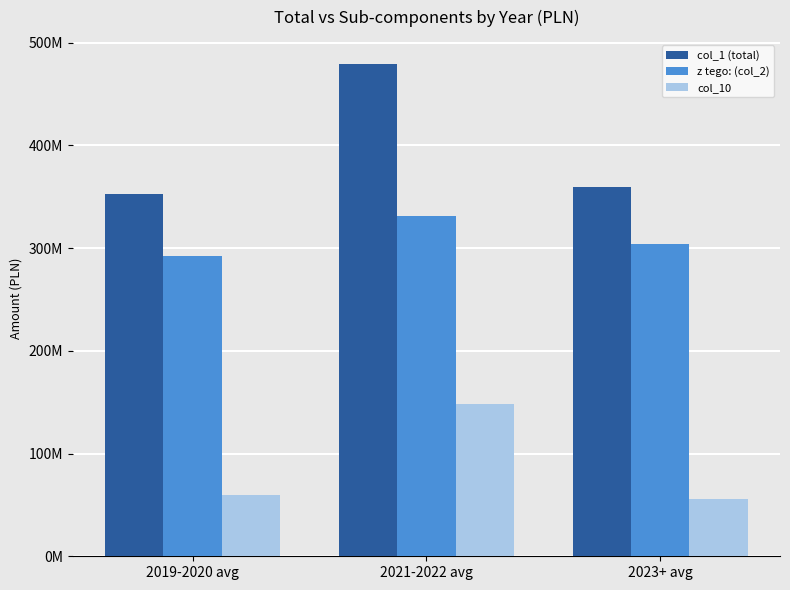

True or false: col_1 (total) has a value of 172905201.5 at 2023+ avg.

False